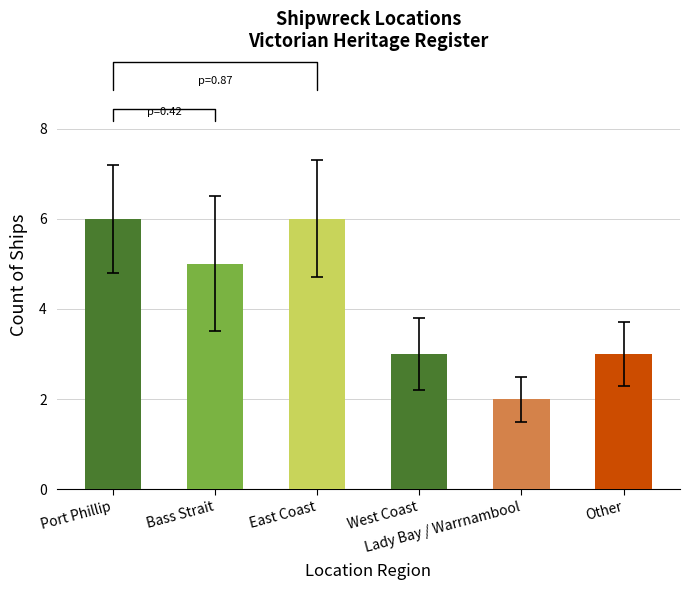

What is the average value?

4